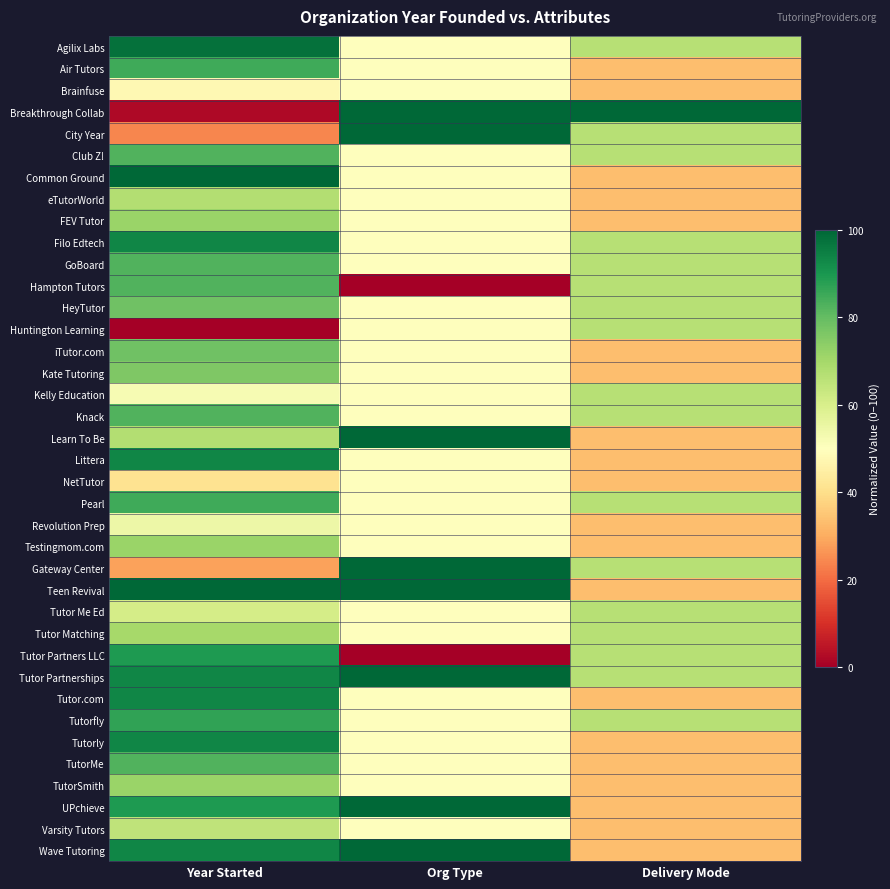

Rank the series by their maximum value, from lowest to highest.

Brainfuse, NetTutor, Revolution Prep, Varsity Tutors, Huntington Learning, Kelly Education, Tutor Me Ed, eTutorWorld, Tutor Matching, FEV Tutor, Testingmom.com, TutorSmith, Kate Tutoring, HeyTutor, iTutor.com, Club Z!, GoBoard, Hampton Tutors, Knack, TutorMe, Air Tutors, Pearl, Tutorfly, Tutor Partners LLC, Filo Edtech, Littera, Tutor.com, Tutorly, Agilix Labs, Breakthrough Collab, City Year, Common Ground, Learn To Be, Gateway Center, Teen Revival, Tutor Partnerships, UPchieve, Wave Tutoring